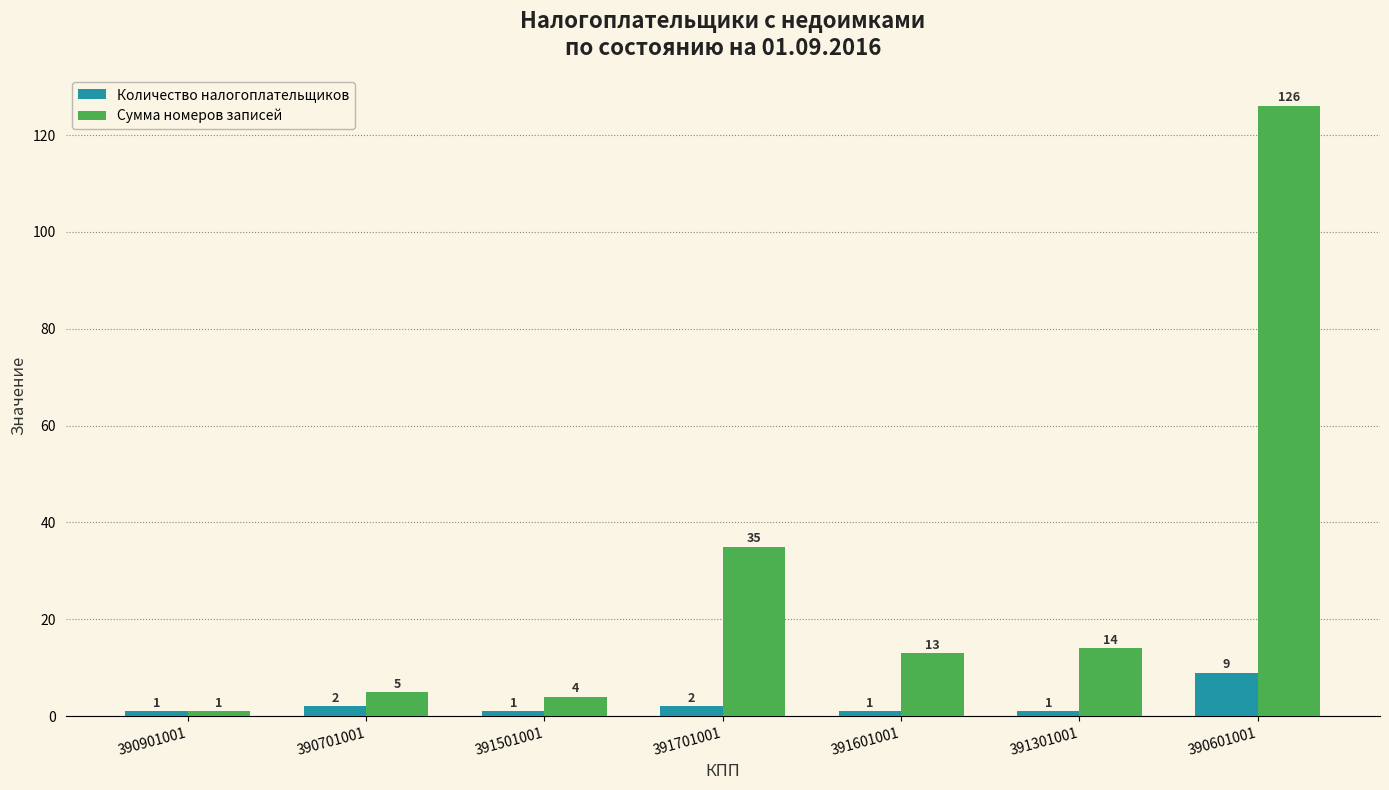

The Количество налогоплательщиков series shows 2 at 390701001. True or false?

True